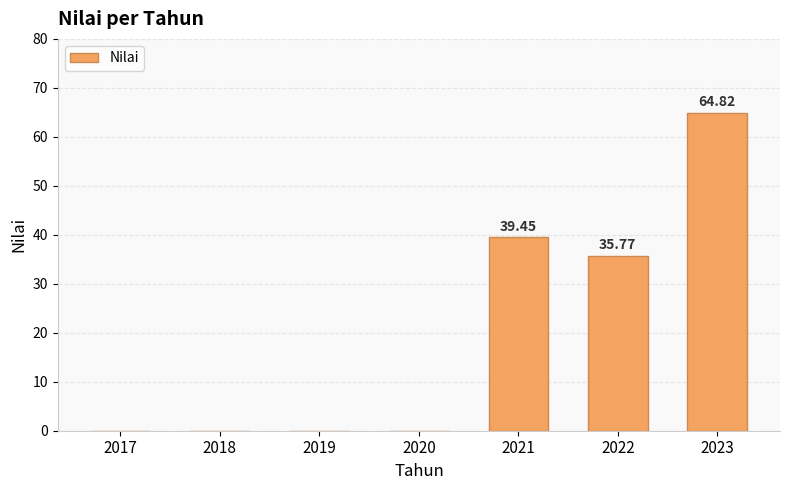

How many categories are shown in the chart?

7